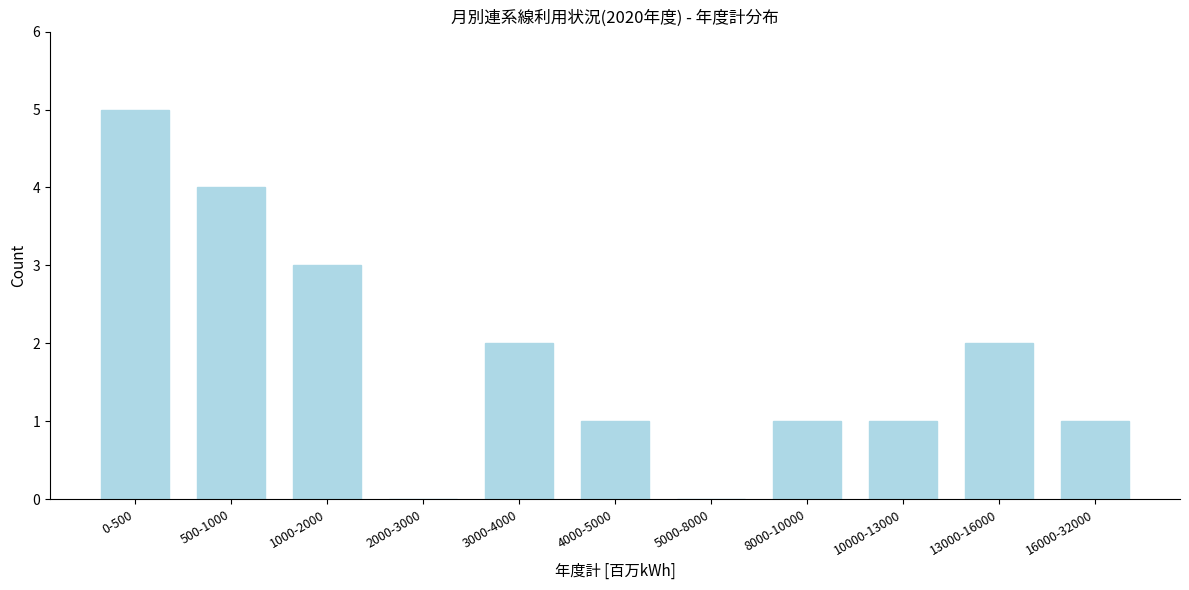

Reading left to right, list all the values displayed in this chart.

0-500=5	500-1000=4	1000-2000=3	2000-3000=0	3000-4000=2	4000-5000=1	5000-8000=0	8000-10000=1	10000-13000=1	13000-16000=2	16000-32000=1